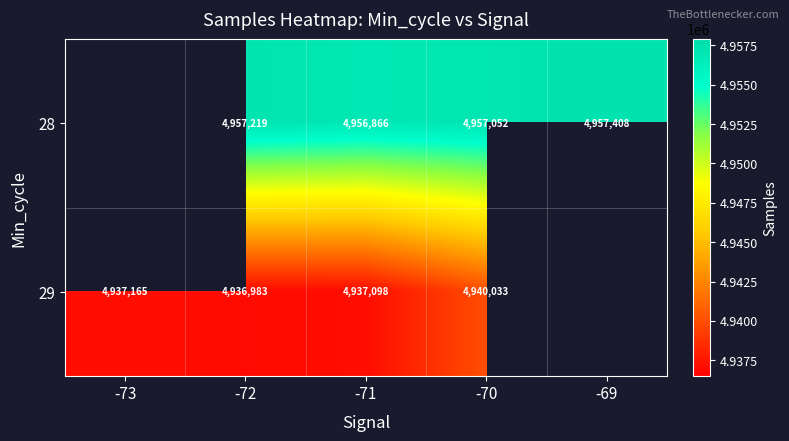

What is the sum of the 28 values at -71 and -70?

9913918